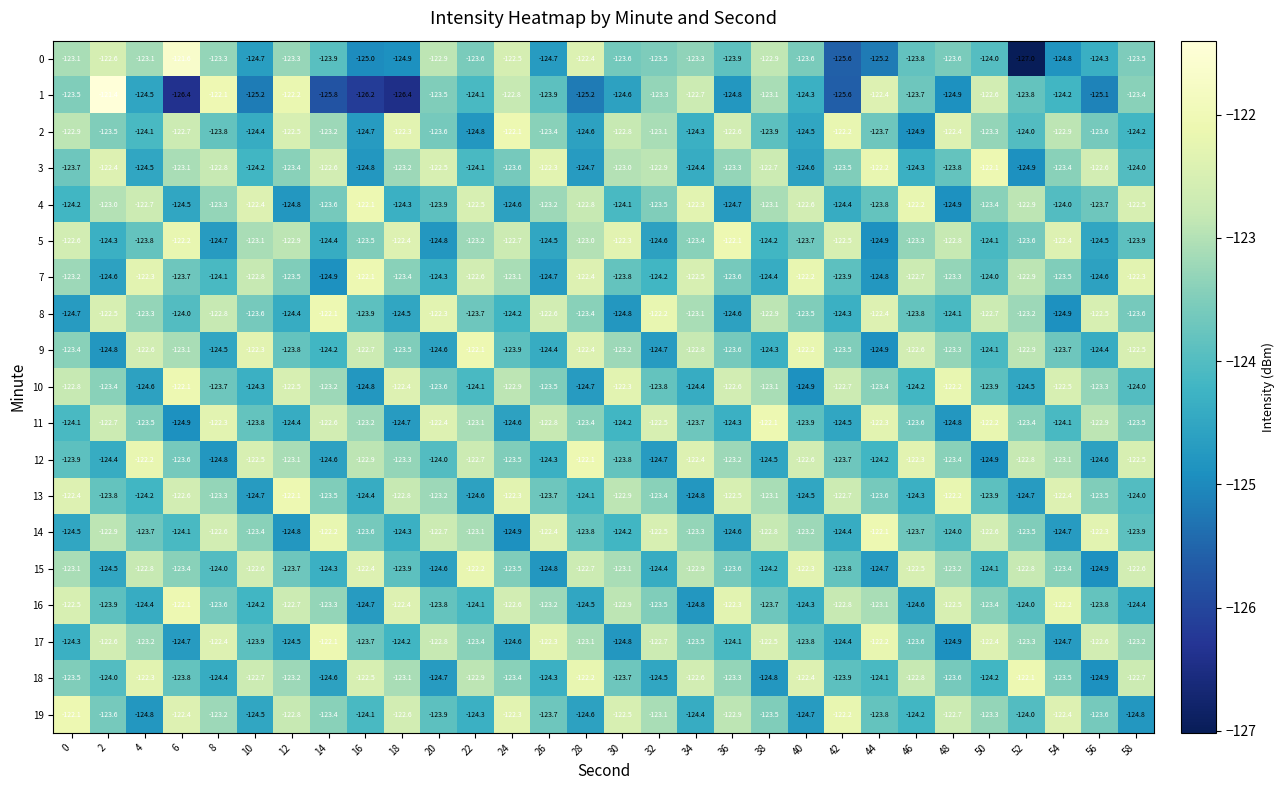

At which label does 2 reach its peak?

24